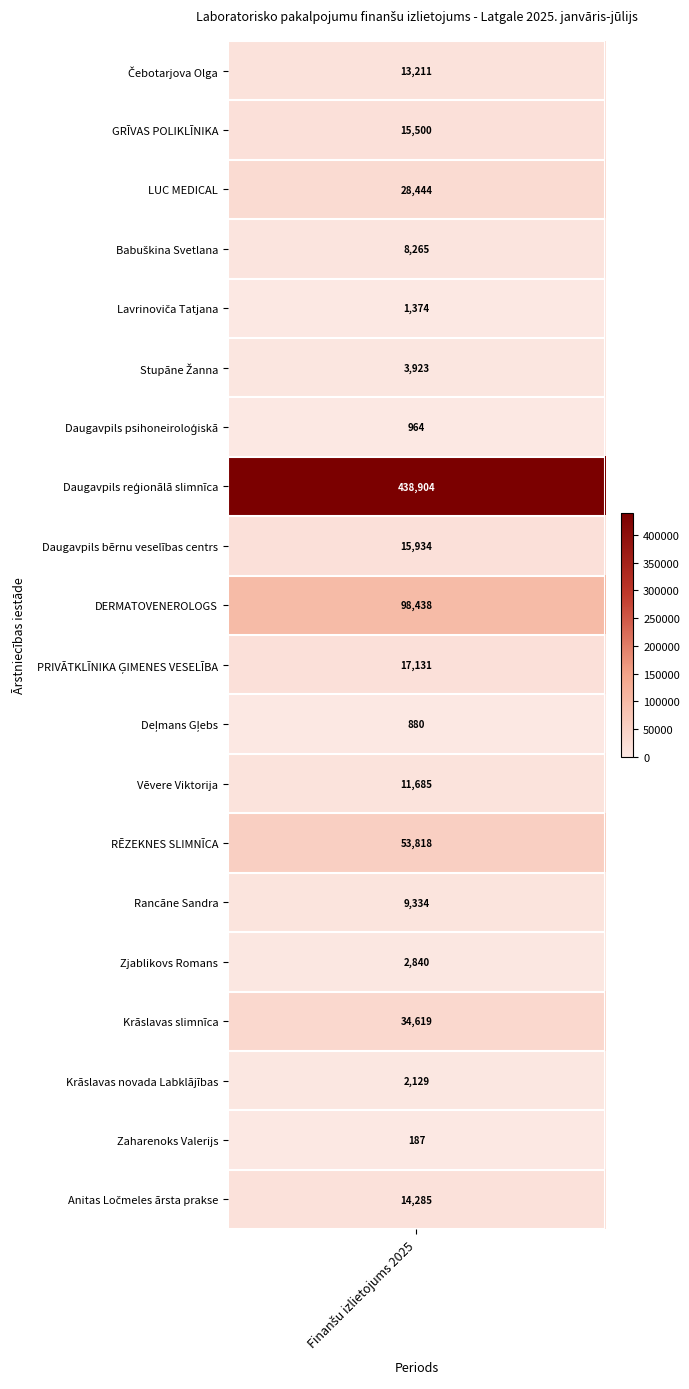

How many data points are above 13210?

10